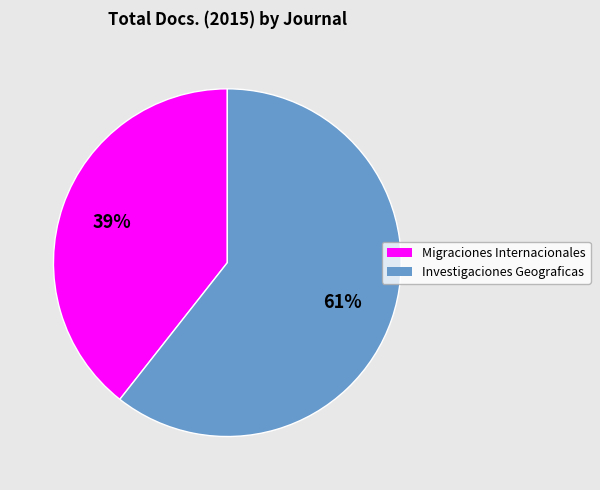

Do Migraciones Internacionales and Investigaciones Geograficas together represent more than half of the pie?

Yes